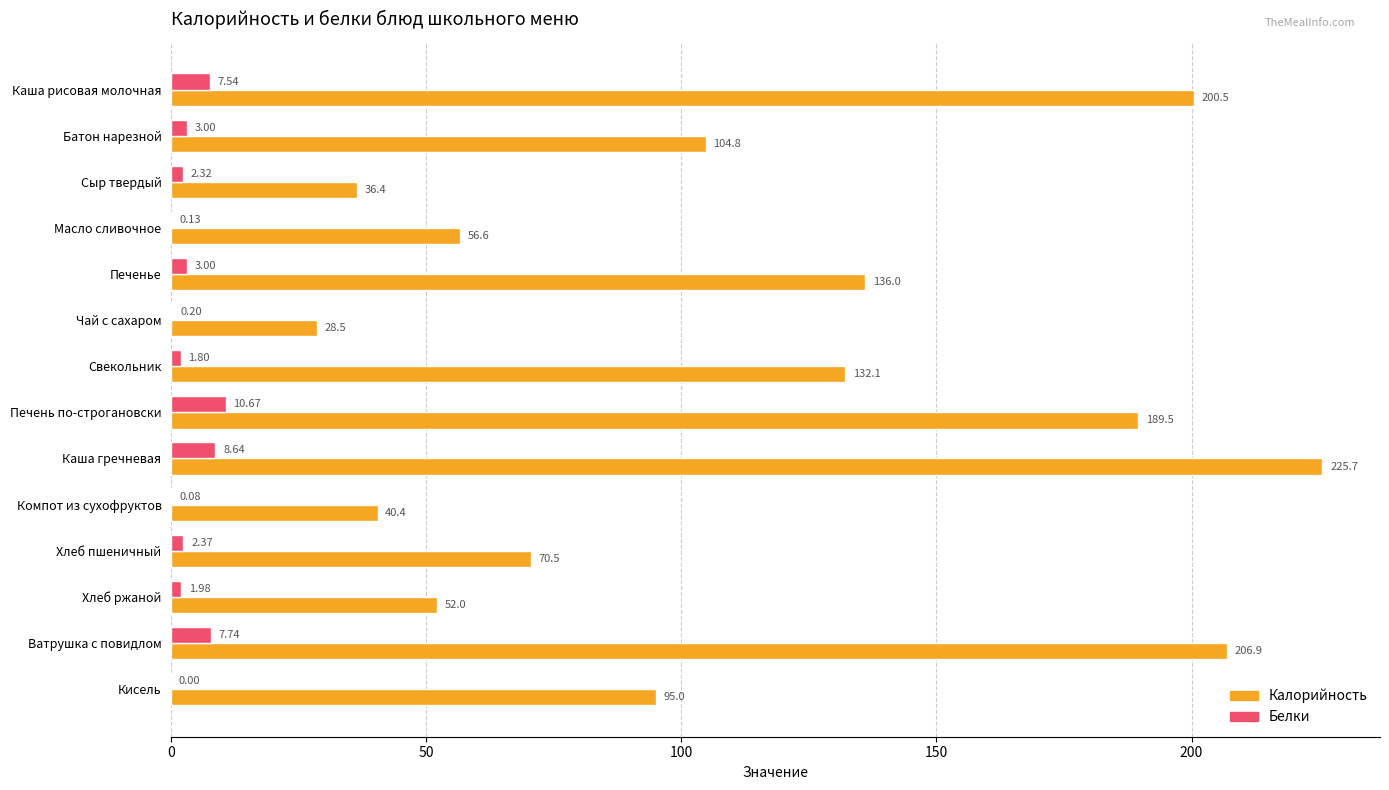

At which label does Калорийность reach its peak?

Каша гречневая